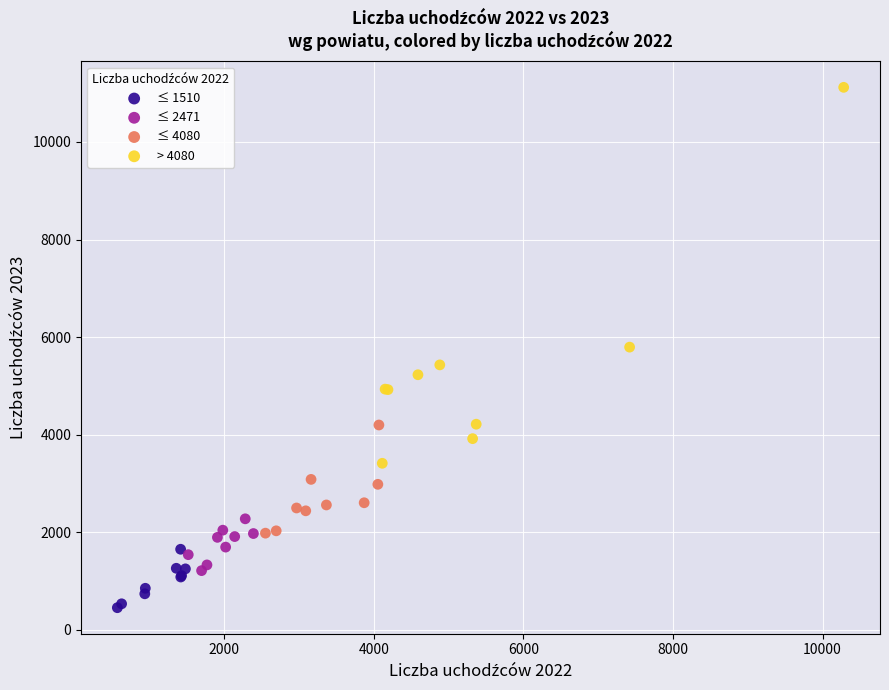

Which series contains the highest Y value?

> 4080